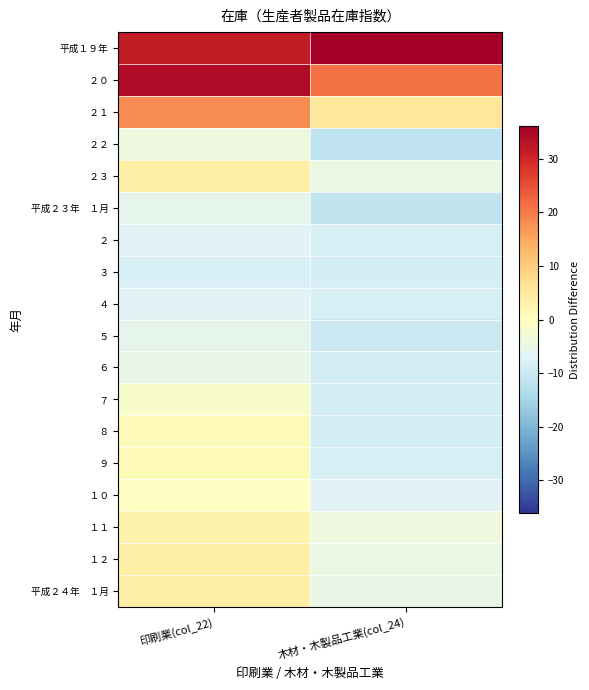

What is the spread (max minus min) of values at 木材・木製品工業(col_24)?

47.7